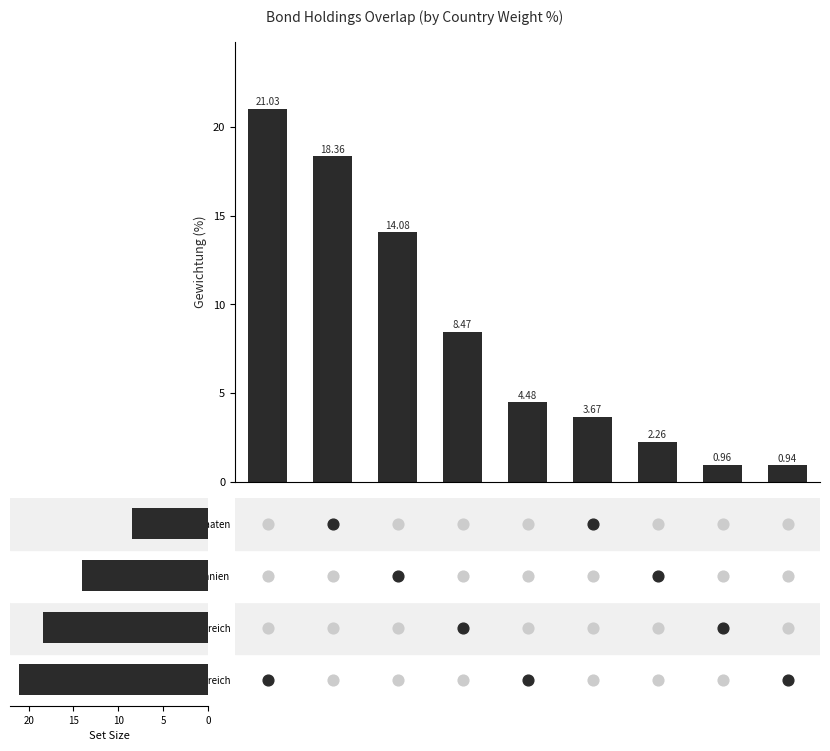

Between 7 and 6, which is larger?

6